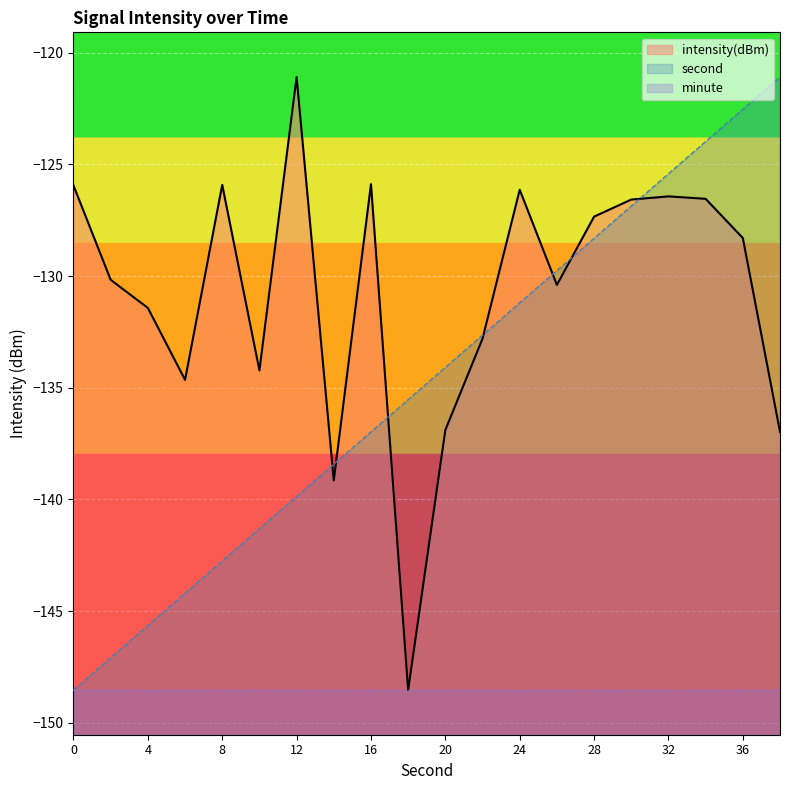

What is the difference between the maximum and minimum values in the intensity(dBm) series?

27.4